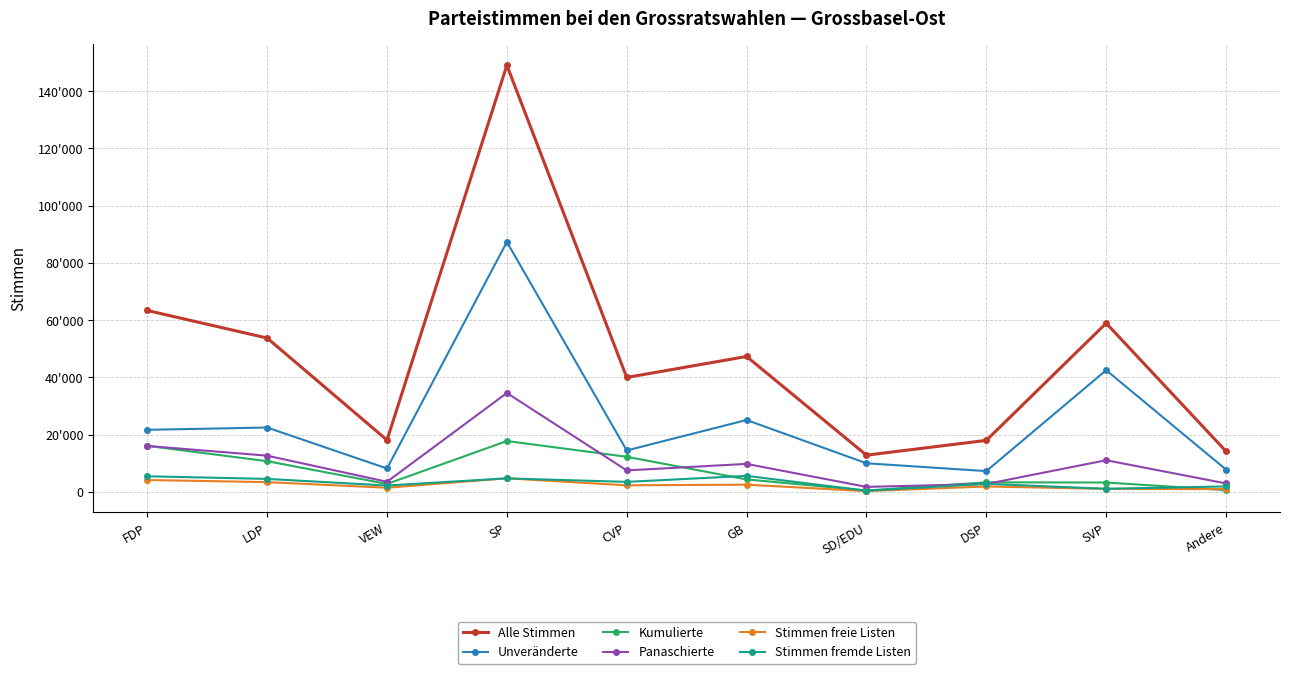

What are all the series names shown in the legend?

Alle Stimmen, Unveränderte, Kumulierte, Panaschierte, Stimmen freie Listen, Stimmen fremde Listen